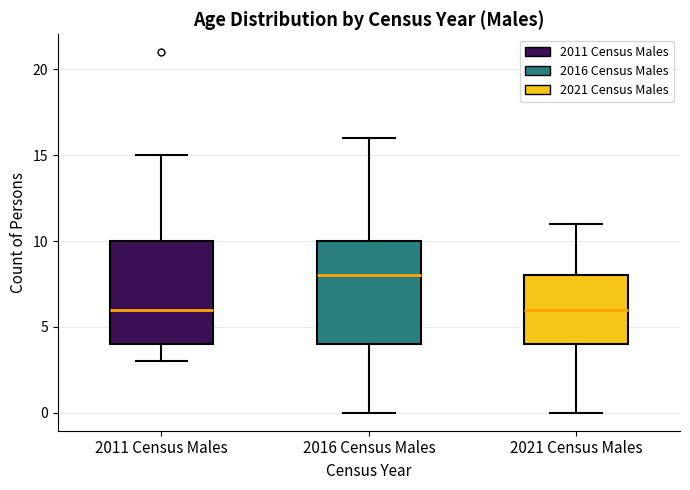

Where does the median line of the box for 2016 Census Males sit on the y-axis? The values are not printed on the chart, so give them approximately, as read against the axis.

8